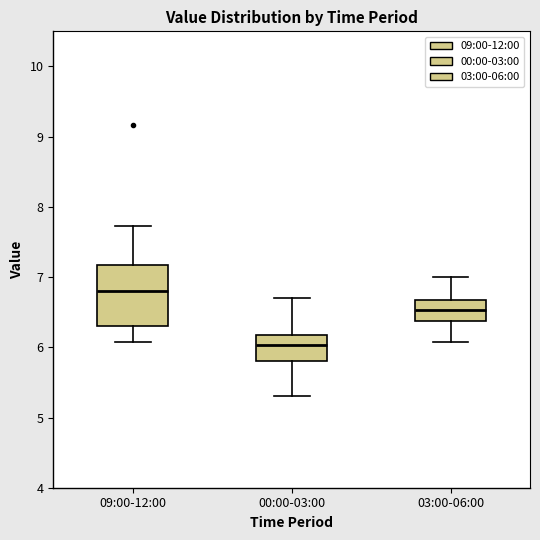

Reading left to right, transcribe this box plot: for each box, give where its median line is, the range the box spans, and where its two whiskers end, as read against the y-axis. The values are not printed on the chart, so give them approximately, as read against the axis.

09:00-12:00: median 6.8, box 6.3 to 7.2, whiskers 6.1 to 7.7
00:00-03:00: median 6.0, box 5.8 to 6.2, whiskers 5.3 to 6.7
03:00-06:00: median 6.5, box 6.4 to 6.7, whiskers 6.1 to 7.0